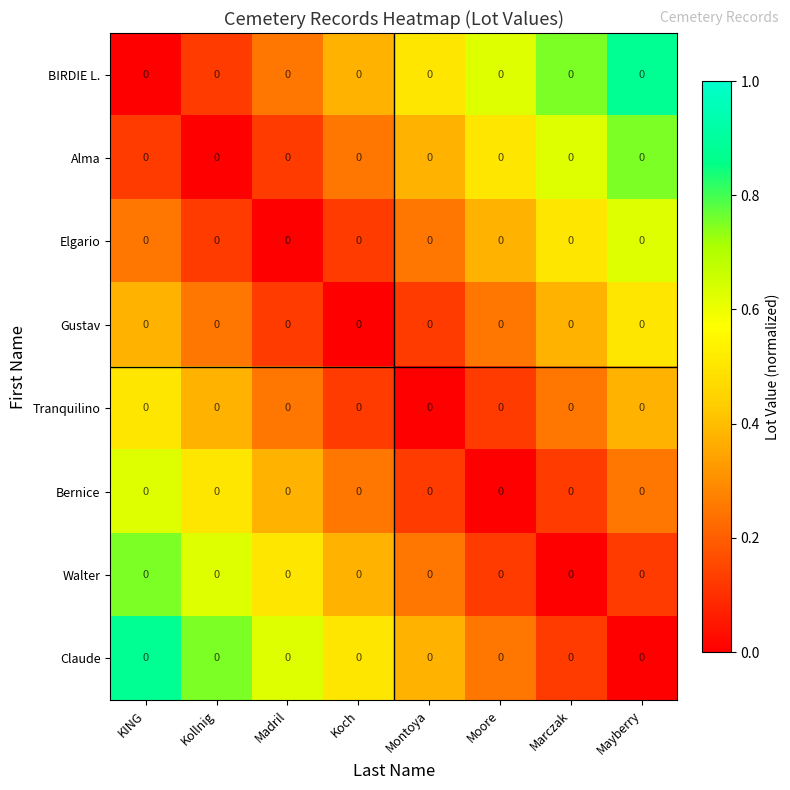

Is the value of BIRDIE L. at Koch greater than the value of Tranquilino at Marczak?

Yes